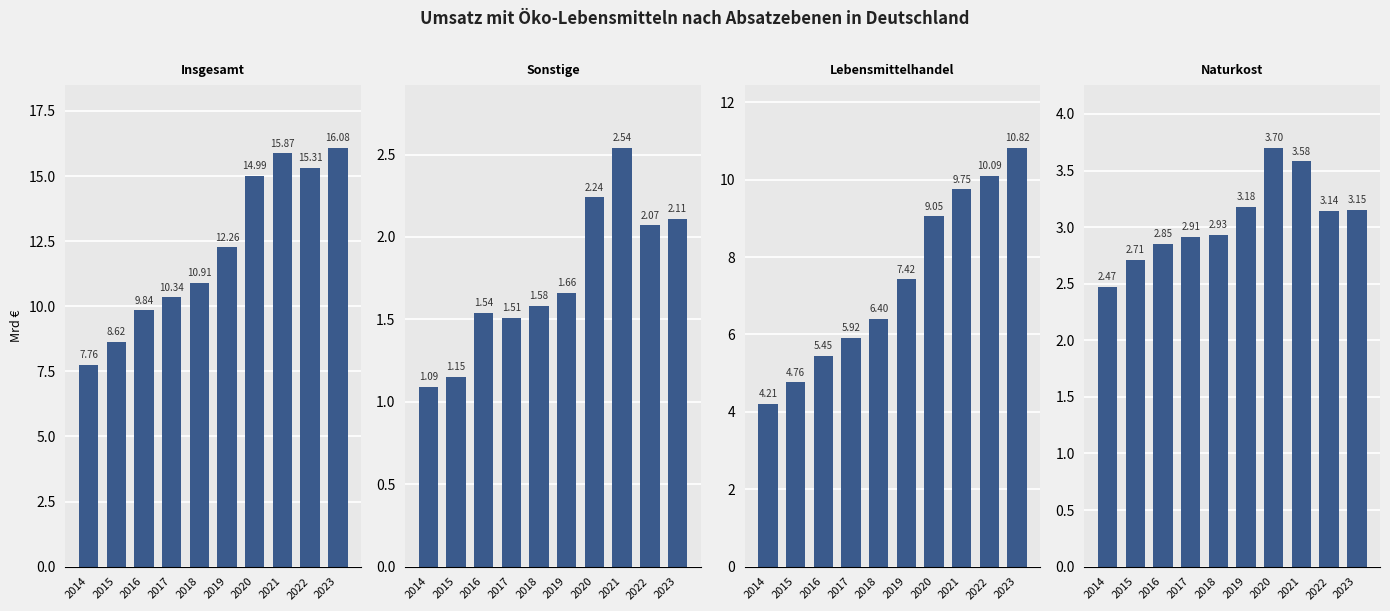

Reading right to left, list all the values displayed in this chart.

Insgesamt: 16.1	15.3	15.9	15.0	12.3	10.9	10.3	9.8	8.6	7.8
Sonstige: 2.1	2.1	2.5	2.2	1.7	1.6	1.5	1.5	1.1	1.1
Lebensmittelhandel: 10.8	10.1	9.8	9.1	7.4	6.4	5.9	5.5	4.8	4.2
Naturkost: 3.1	3.1	3.6	3.7	3.2	2.9	2.9	2.9	2.7	2.5